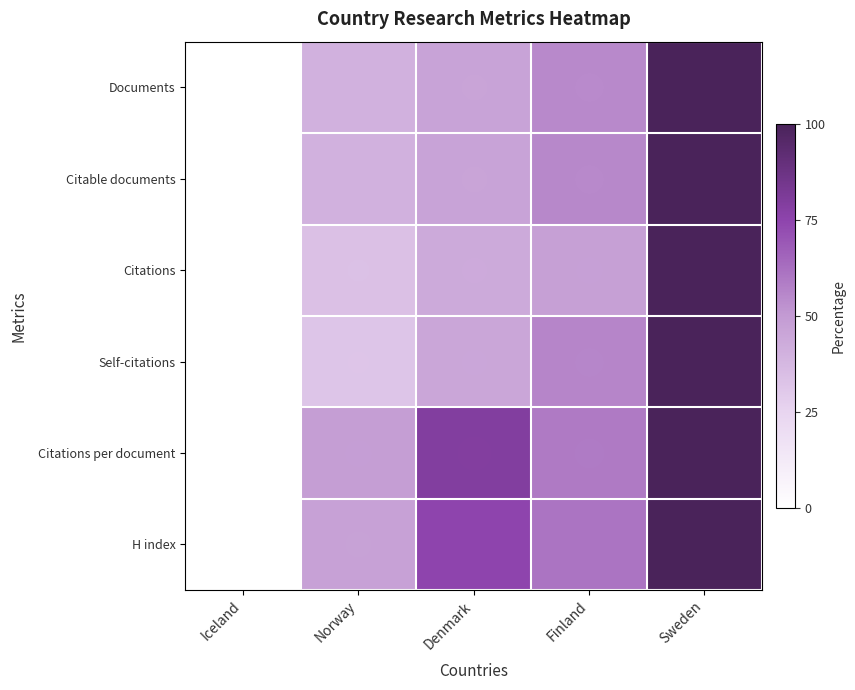

What is the maximum value shown in the chart?

100.0